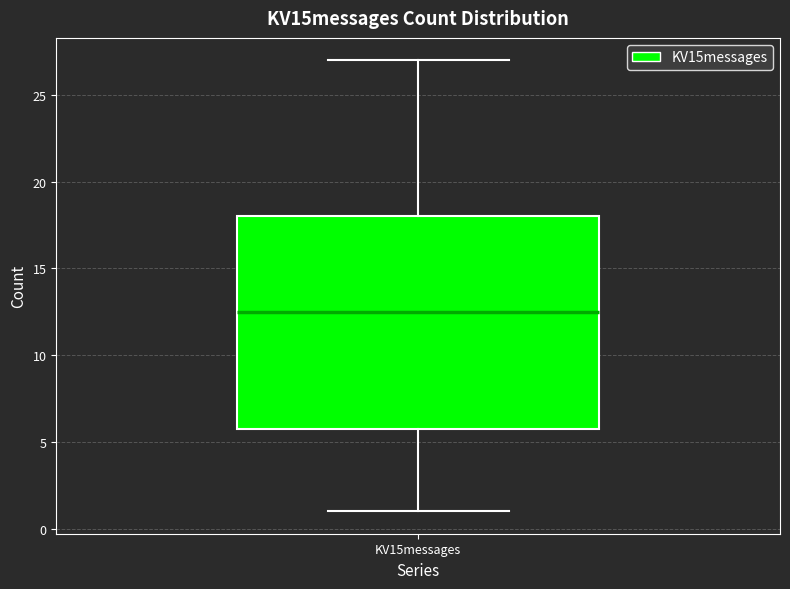

Read this box plot against the y-axis: the position of the median line, the range covered by the box, and the ends of both whiskers. The values are not printed on the chart, so give them approximately, as read against the axis.

median 12.5, box 6.0 to 18.0, whiskers 1.0 to 27.0